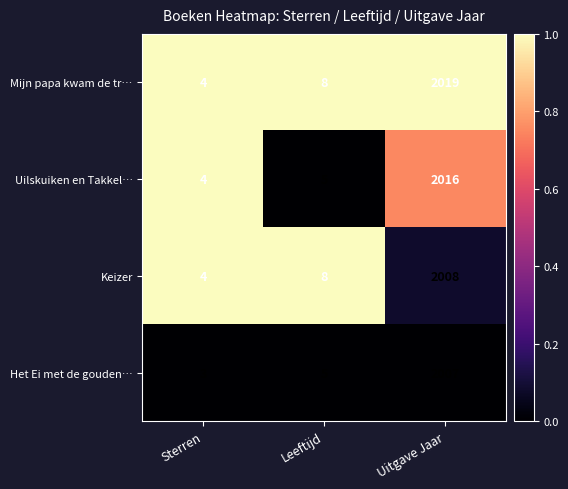

At which category is the sum across all series the highest?

Uitgave Jaar